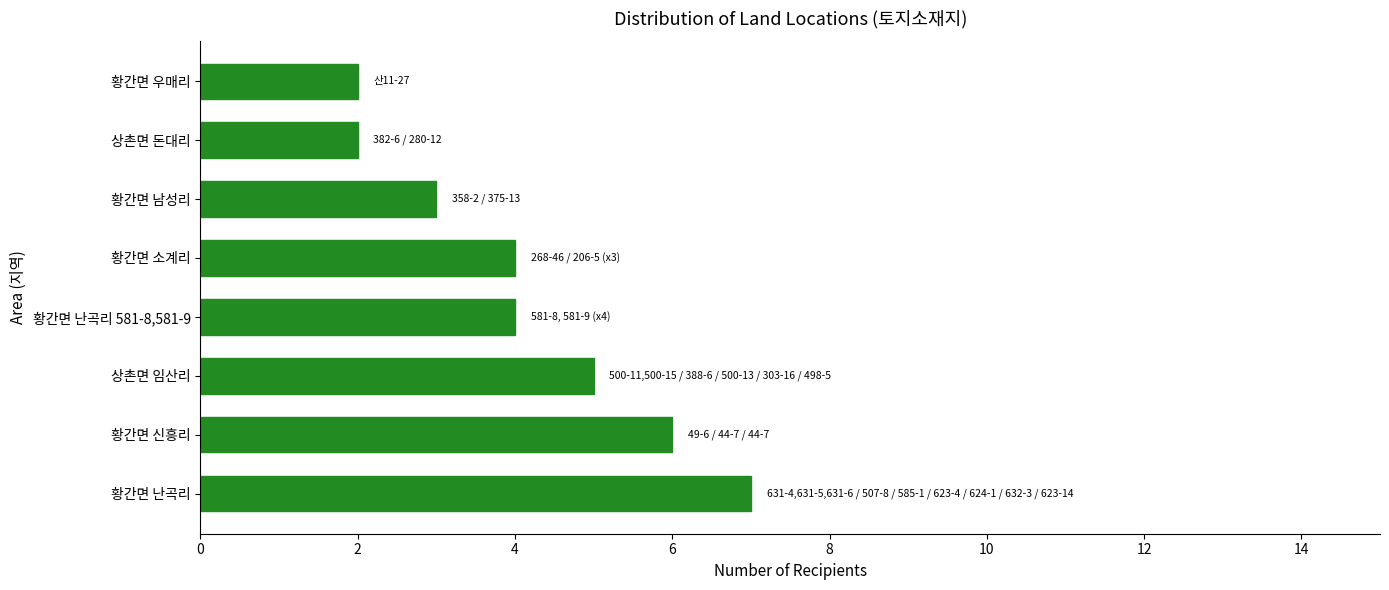

Between 상촌면 임산리 and 황간면 신흥리, which is larger?

황간면 신흥리